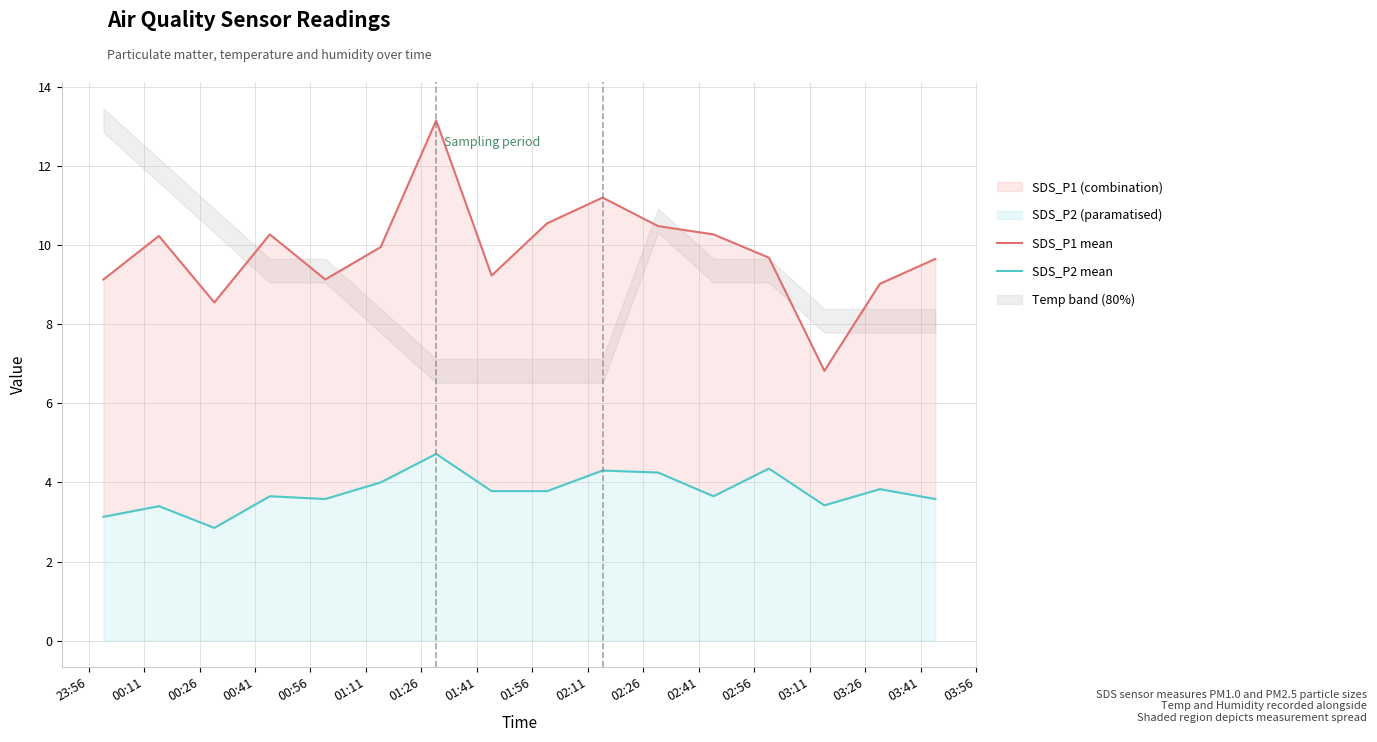

True or false: SDS_P2 mean and SDS_P1 mean cross at least once.

False